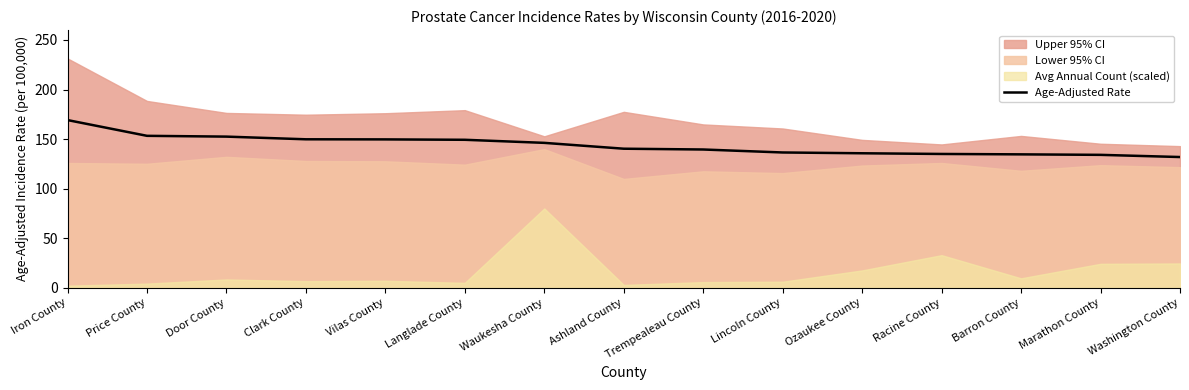

How many lines are shown in the chart?

1